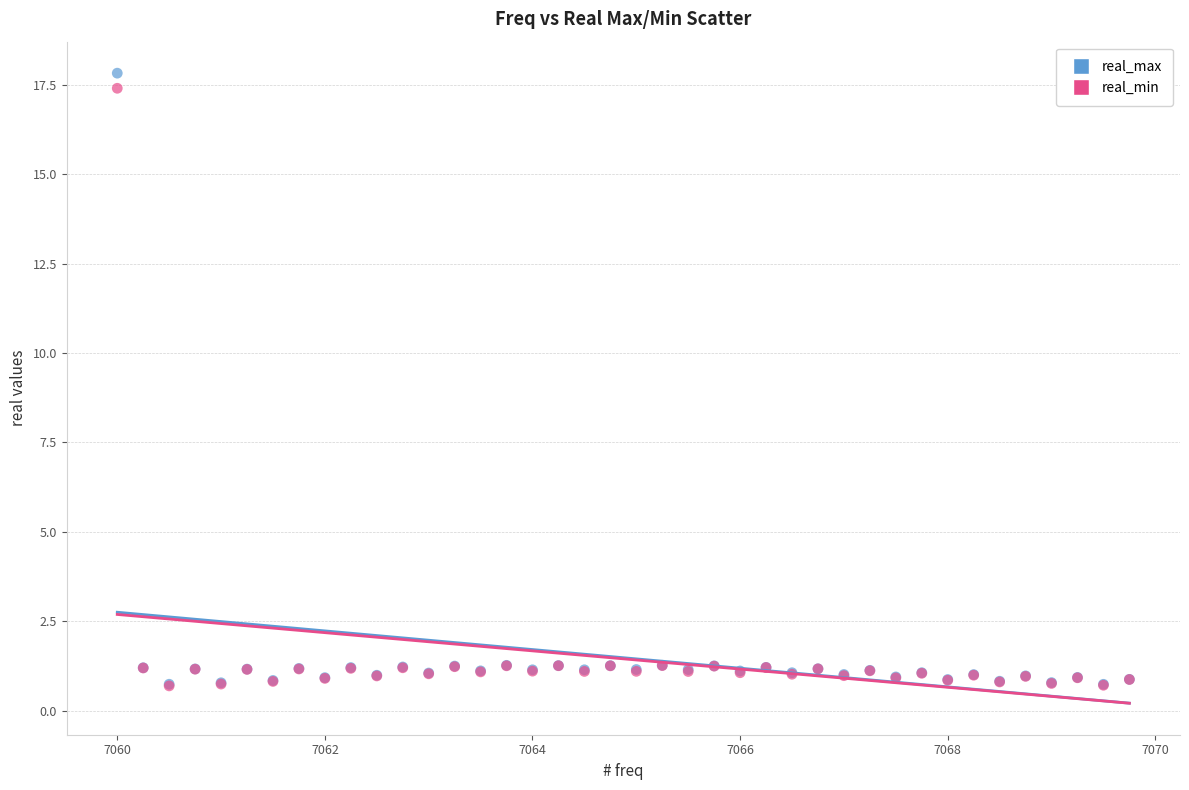

Which series reaches the maximum Y coordinate?

real_max